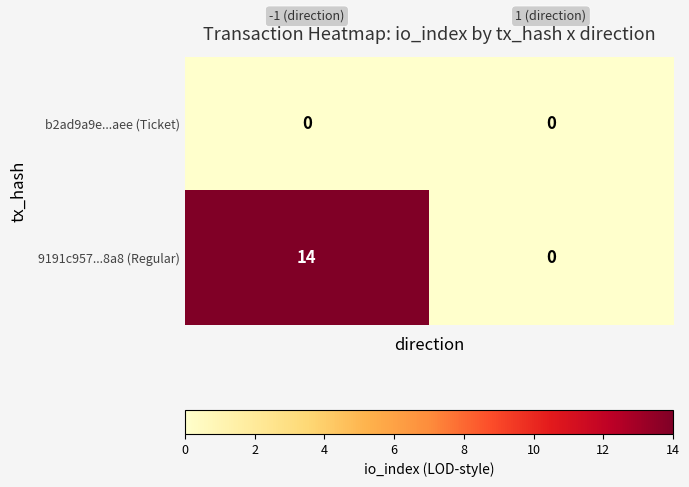

Rank the series by their average value, from lowest to highest.

b2ad9a9e...aee (Ticket), 9191c957...8a8 (Regular)